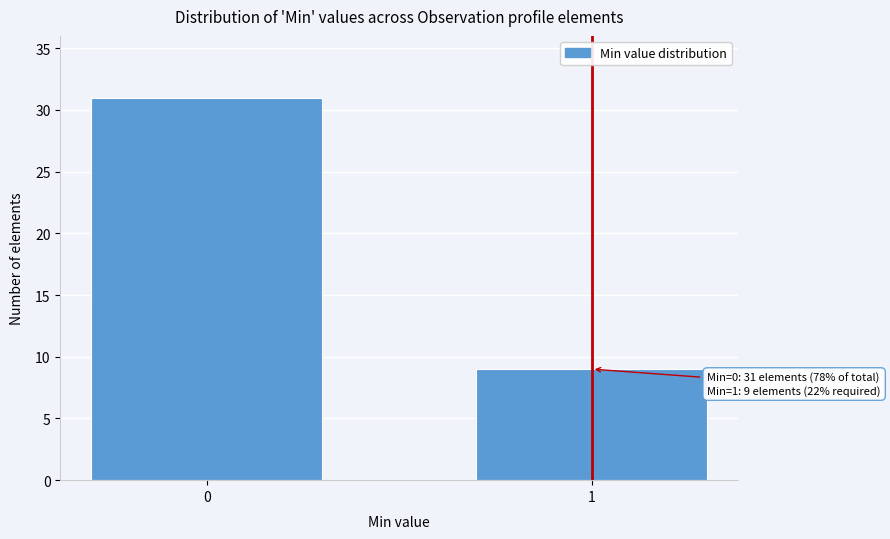

Reading left to right, what are all the values shown in this chart?

31	9